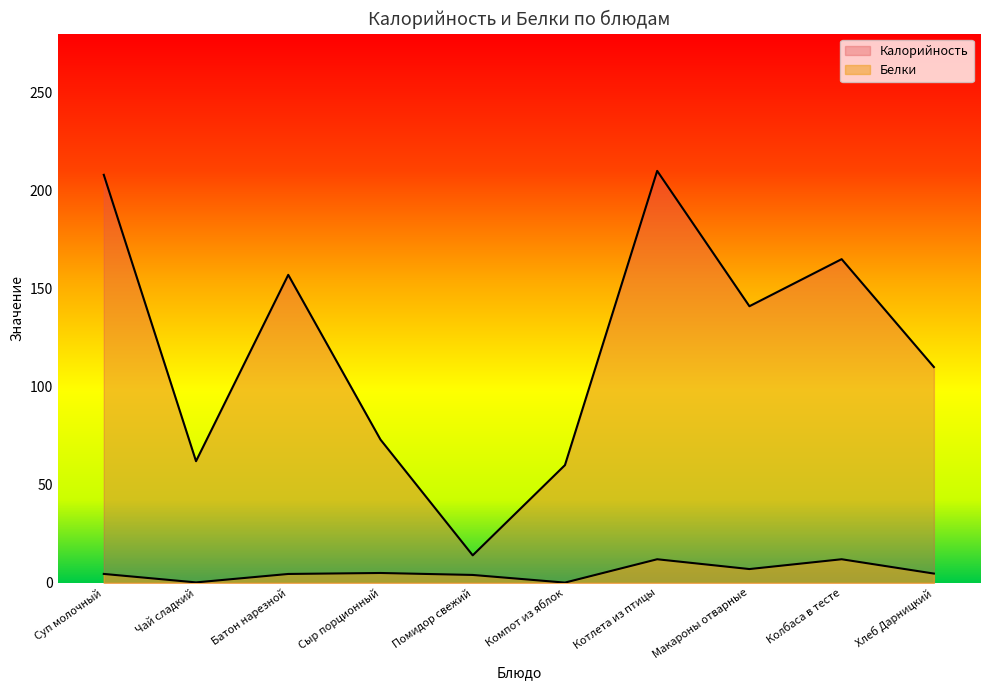

True or false: Калорийность has a value of 14.0 at Помидор свежий.

True